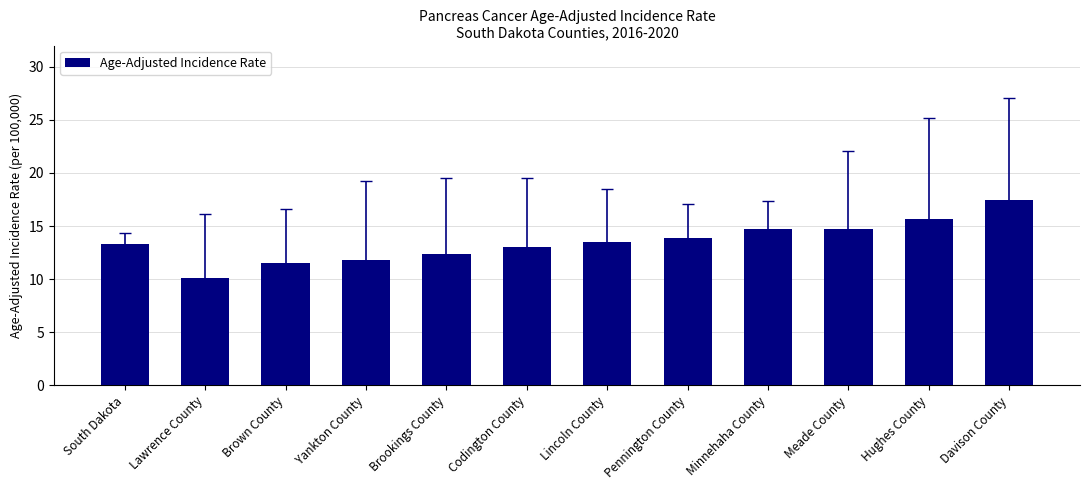

Which label corresponds to the smallest value in the chart?

Lawrence County